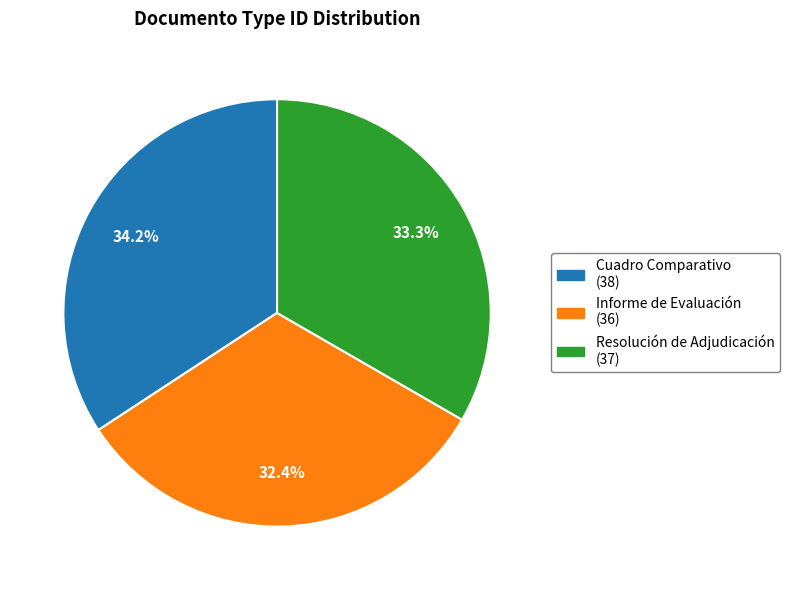

How many segments does this pie chart have?

3